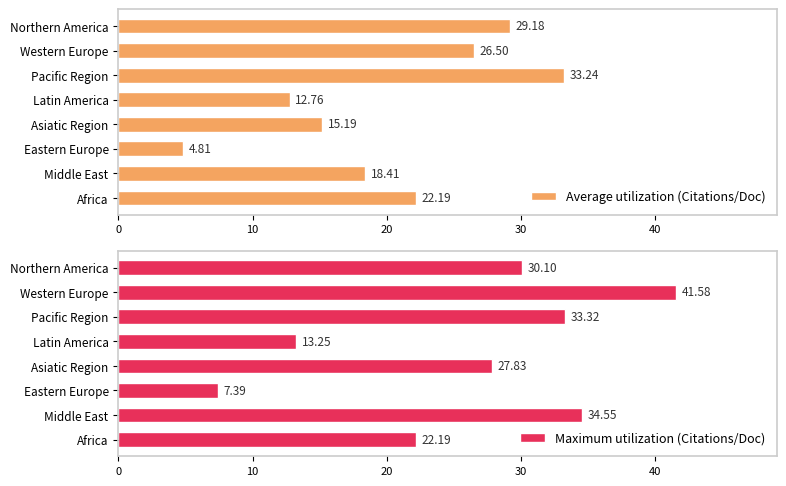

Is it true that Average utilization (Citations/Doc) equals 6.3 at Eastern Europe?

False